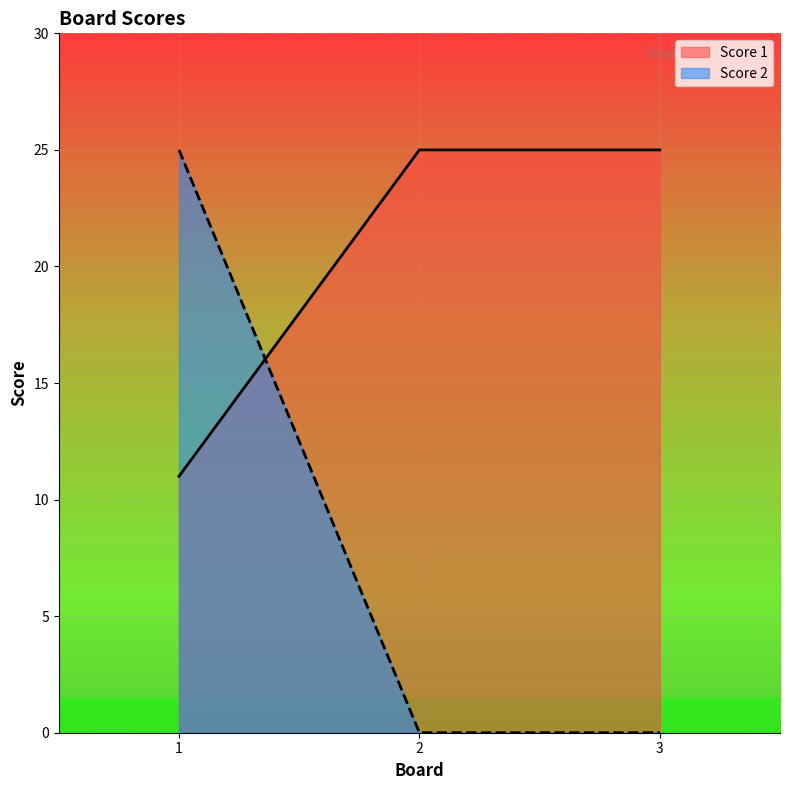

Which category has the highest value in the Score 2 series?

1